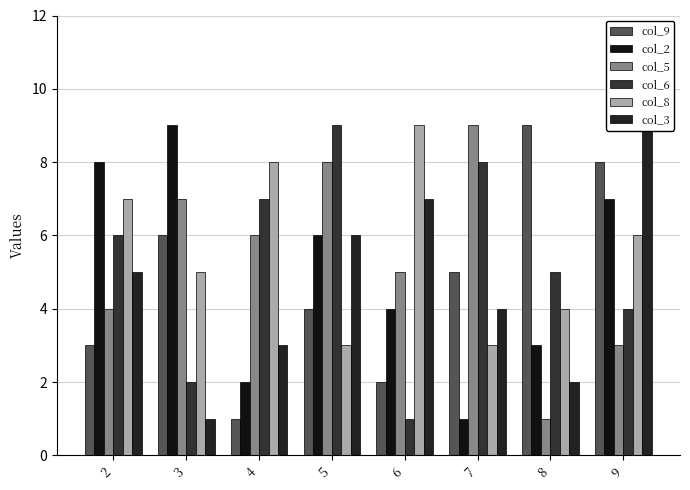

Reading left to right, what are all the values shown in this chart?

col_9: 2=3	3=6	4=1	5=4	6=2	7=5	8=9	9=8
col_2: 2=8	3=9	4=2	5=6	6=4	7=1	8=3	9=7
col_5: 2=4	3=7	4=6	5=8	6=5	7=9	8=1	9=3
col_6: 2=6	3=2	4=7	5=9	6=1	7=8	8=5	9=4
col_8: 2=7	3=5	4=8	5=3	6=9	7=3	8=4	9=6
col_3: 2=5	3=1	4=3	5=6	6=7	7=4	8=2	9=9